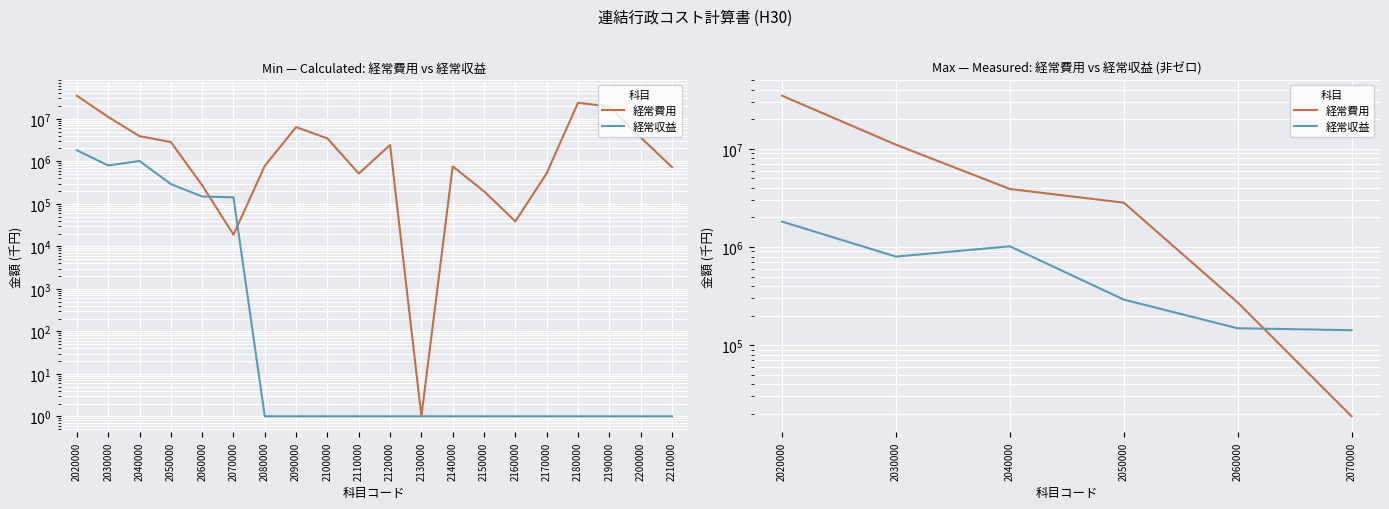

What is the spread (max minus min) of values at 2060000?

123698